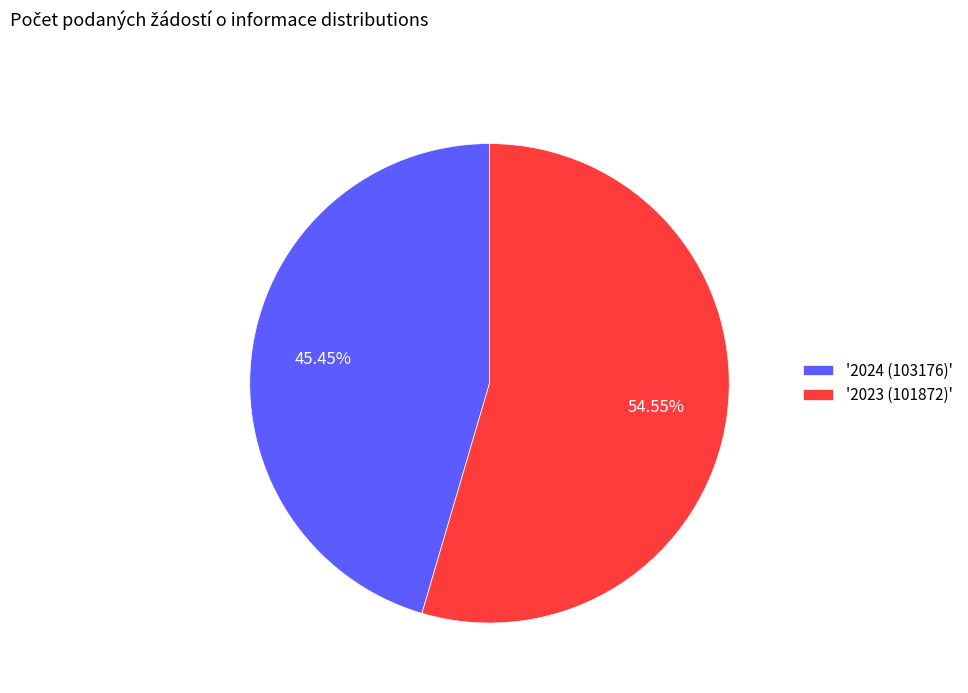

What is the ratio of the value at '2024 (103176)' to the value at '2023 (101872)'?

0.8